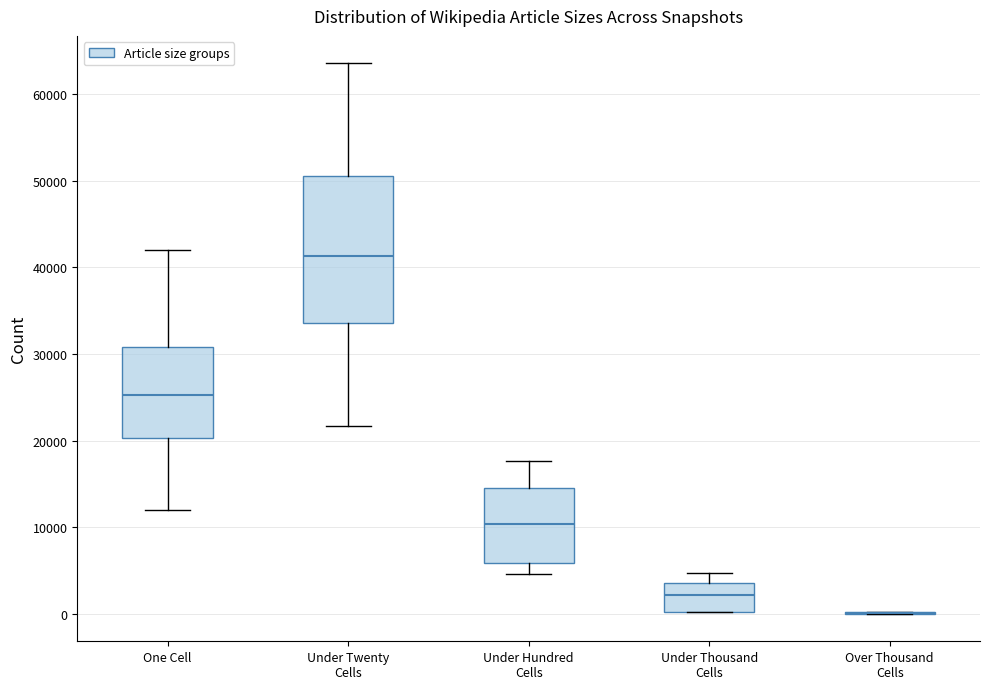

Reading left to right, transcribe this box plot: for each box, give where its median line is, the range the box spans, and where its two whiskers end, as read against the y-axis. The values are not printed on the chart, so give them approximately, as read against the axis.

One Cell: median 25000, box 20000 to 31000, whiskers 12000 to 42000
Under Twenty Cells: median 41000, box 34000 to 51000, whiskers 22000 to 64000
Under Hundred Cells: median 10000, box 6000 to 15000, whiskers 5000 to 18000
Under Thousand Cells: median 2000, box 0 to 4000, whiskers 0 to 5000
Over Thousand Cells: box collapsed to a line at 0, whiskers 0 to 0